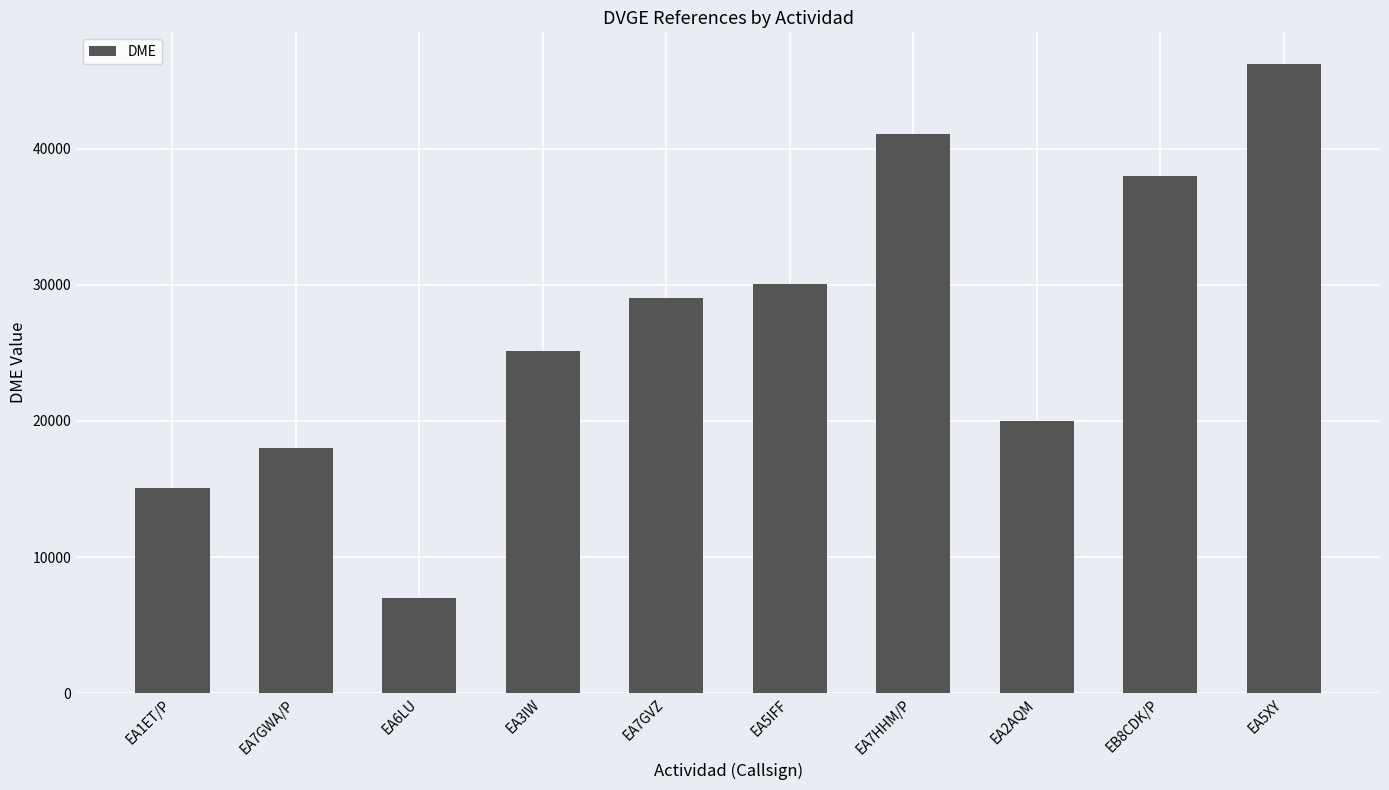

Reading right to left, transcribe all the data shown in this chart.

EA5XY=46250	EB8CDK/P=38005	EA2AQM=20019	EA7HHM/P=41090	EA5IFF=30043	EA7GVZ=29019	EA3IW=25140	EA6LU=7010	EA7GWA/P=18018	EA1ET/P=15057